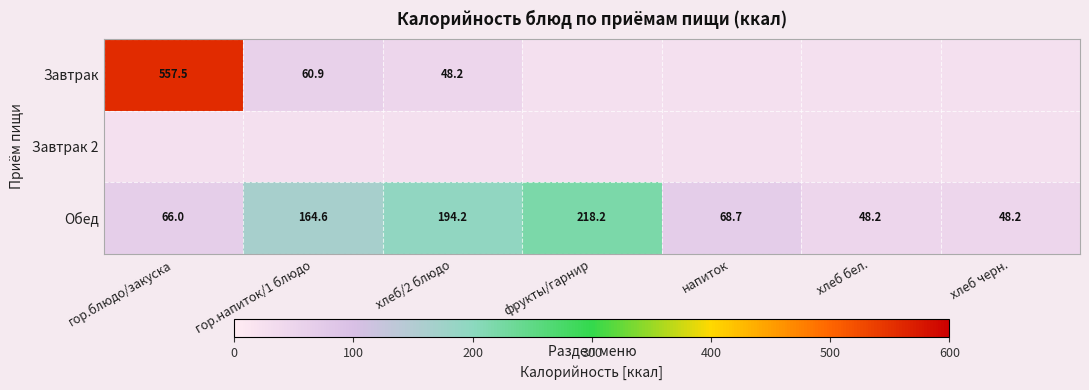

What is the greatest value displayed?

557.5